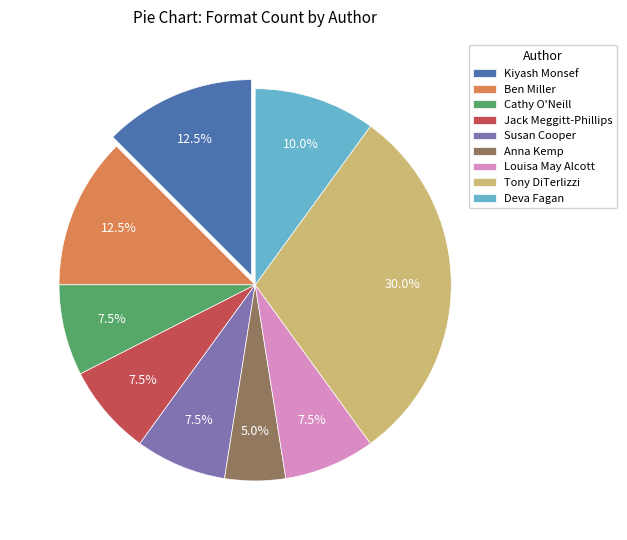

Is there a majority slice in this chart?

No